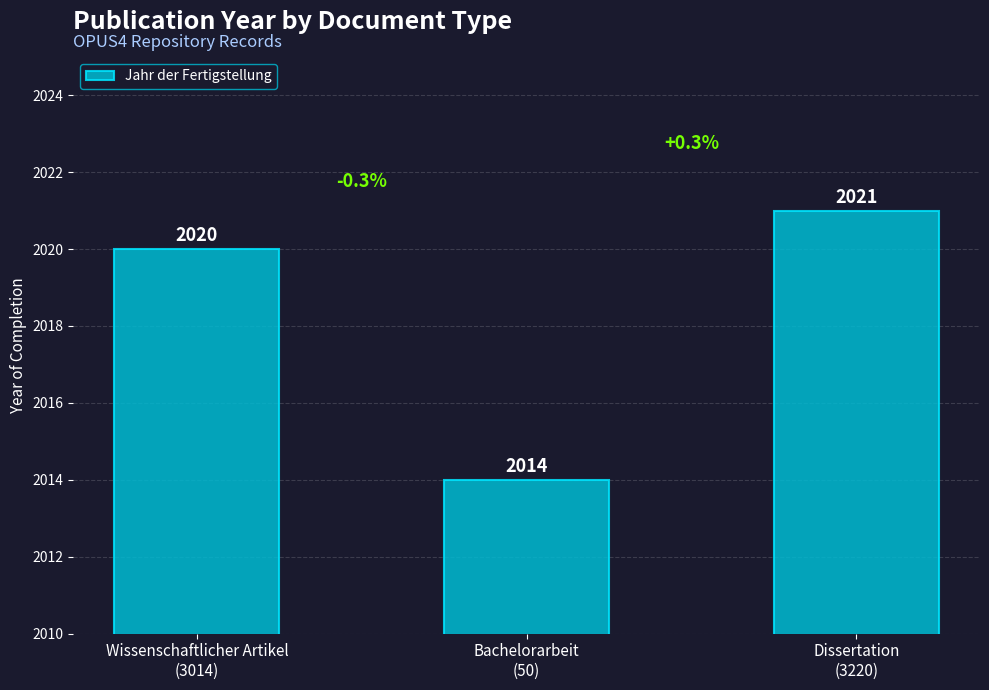

Count the number of categories in the chart.

3